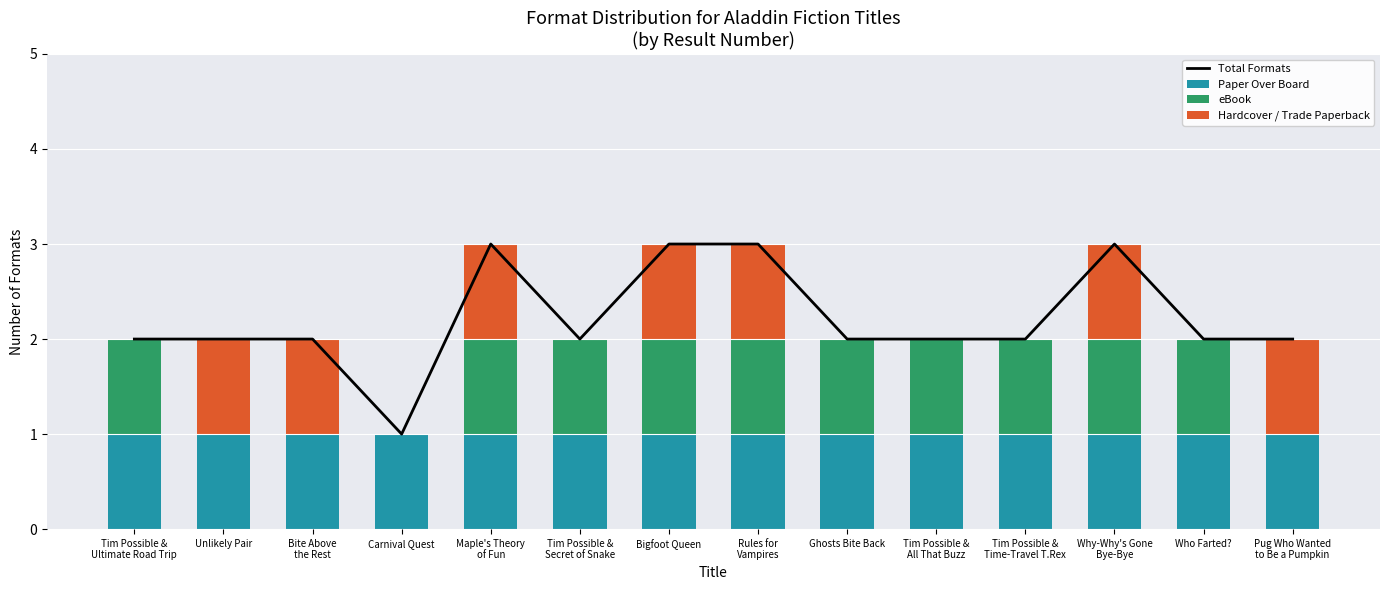

Reading left to right, what are all the values shown in this chart?

Total Formats: Tim Possible &
Ultimate Road Trip=2	Unlikely Pair=2	Bite Above
the Rest=2	Carnival Quest=1	Maple's Theory
of Fun=3	Tim Possible &
Secret of Snake=2	Bigfoot Queen=3	Rules for
Vampires=3	Ghosts Bite Back=2	Tim Possible &
All That Buzz=2	Tim Possible &
Time-Travel T.Rex=2	Why-Why's Gone
Bye-Bye=3	Who Farted?=2	Pug Who Wanted
to Be a Pumpkin=2
Paper Over Board: Tim Possible &
Ultimate Road Trip=1	Unlikely Pair=1	Bite Above
the Rest=1	Carnival Quest=1	Maple's Theory
of Fun=1	Tim Possible &
Secret of Snake=1	Bigfoot Queen=1	Rules for
Vampires=1	Ghosts Bite Back=1	Tim Possible &
All That Buzz=1	Tim Possible &
Time-Travel T.Rex=1	Why-Why's Gone
Bye-Bye=1	Who Farted?=1	Pug Who Wanted
to Be a Pumpkin=1
eBook: Tim Possible &
Ultimate Road Trip=1	Unlikely Pair=0	Bite Above
the Rest=0	Carnival Quest=0	Maple's Theory
of Fun=1	Tim Possible &
Secret of Snake=1	Bigfoot Queen=1	Rules for
Vampires=1	Ghosts Bite Back=1	Tim Possible &
All That Buzz=1	Tim Possible &
Time-Travel T.Rex=1	Why-Why's Gone
Bye-Bye=1	Who Farted?=1	Pug Who Wanted
to Be a Pumpkin=0
Hardcover / Trade Paperback: Tim Possible &
Ultimate Road Trip=0	Unlikely Pair=1	Bite Above
the Rest=1	Carnival Quest=0	Maple's Theory
of Fun=1	Tim Possible &
Secret of Snake=0	Bigfoot Queen=1	Rules for
Vampires=1	Ghosts Bite Back=0	Tim Possible &
All That Buzz=0	Tim Possible &
Time-Travel T.Rex=0	Why-Why's Gone
Bye-Bye=1	Who Farted?=0	Pug Who Wanted
to Be a Pumpkin=1